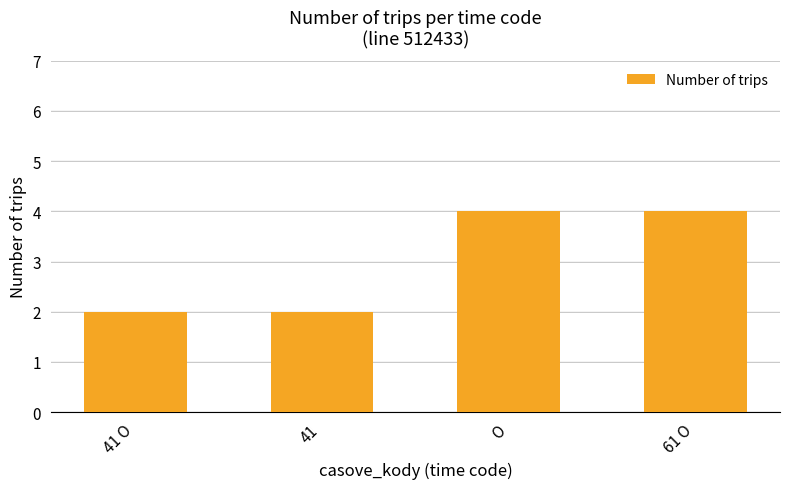

What is the average value?

3